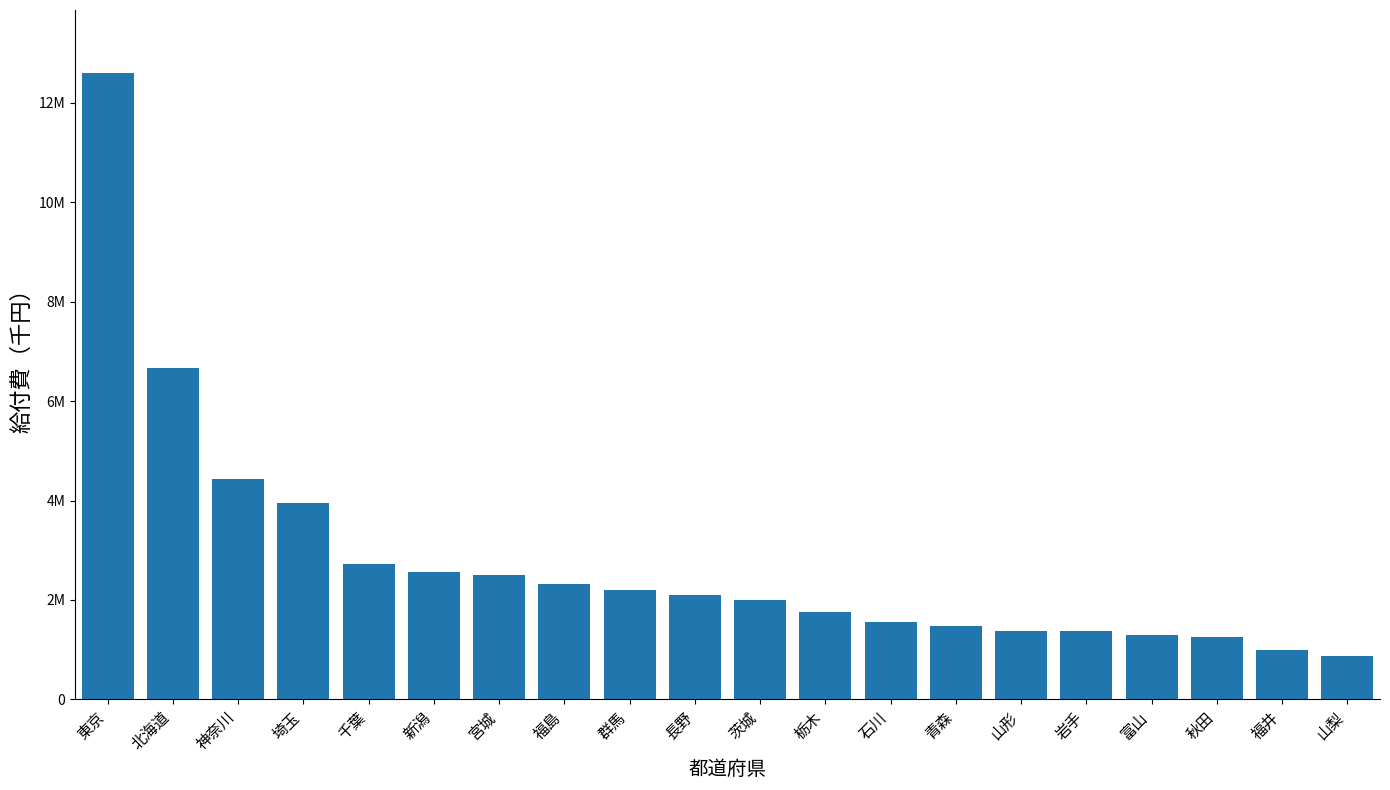

Are the bars horizontal?

No